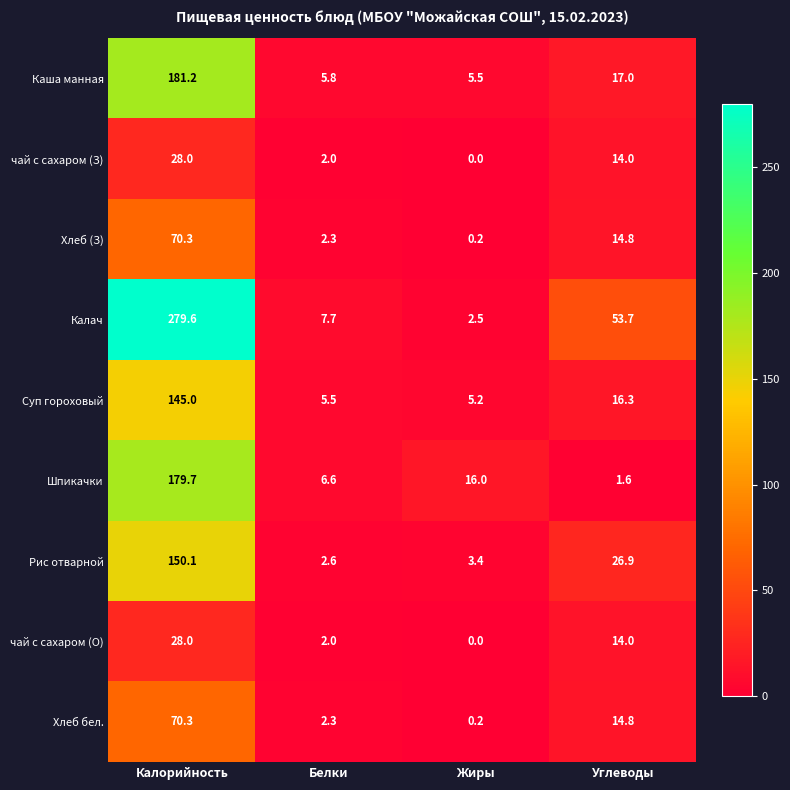

What is the approximate value of Хлеб бел. at Калорийность?

70.3